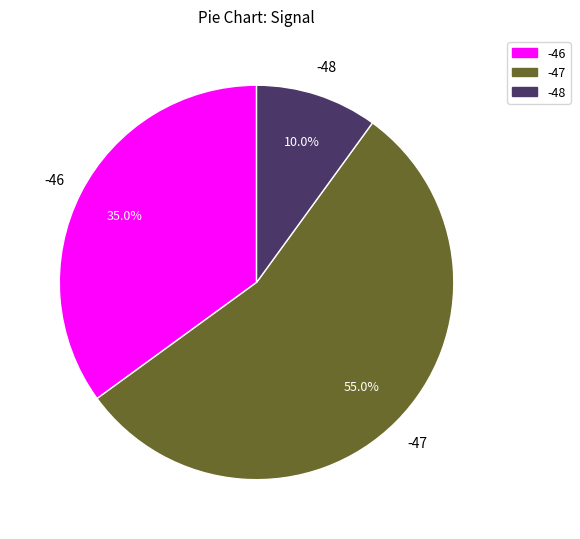

To the nearest percent, what is the average slice percentage?

33%